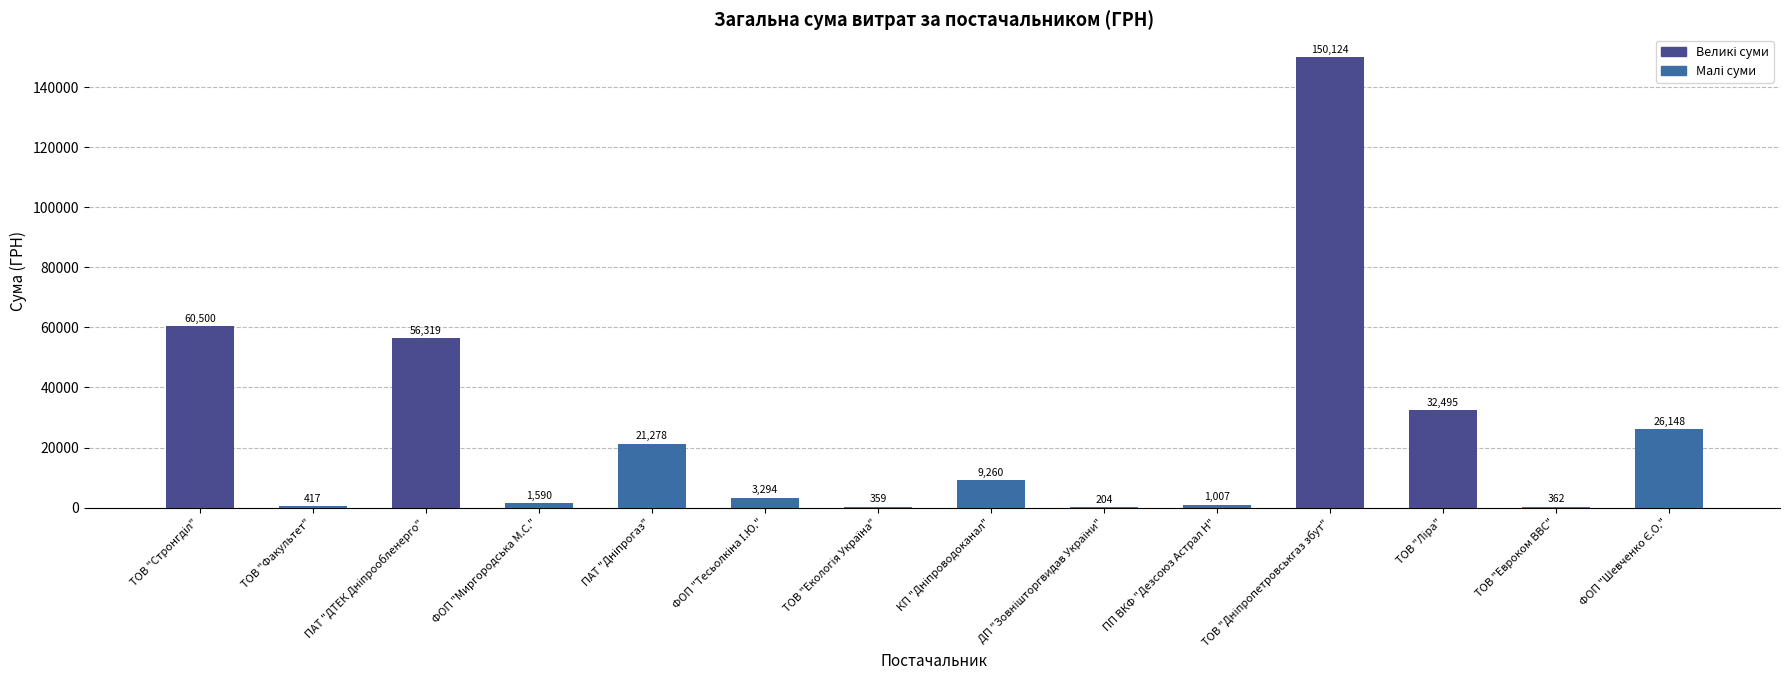

How many values exceed 9259?

7